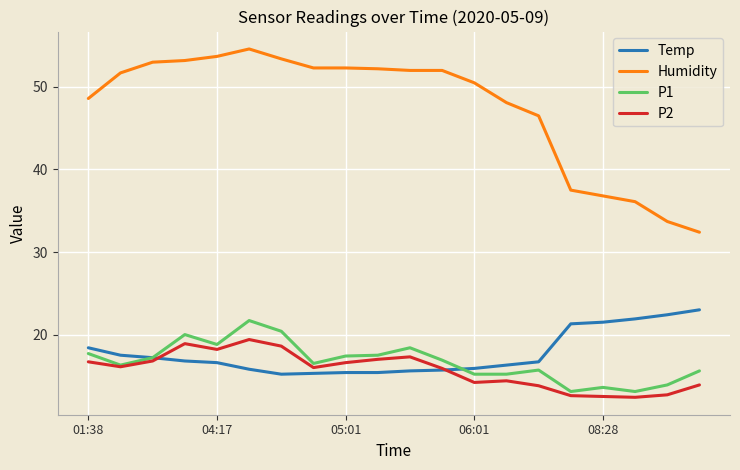

True or false: P1 and Humidity intersect in this chart.

False